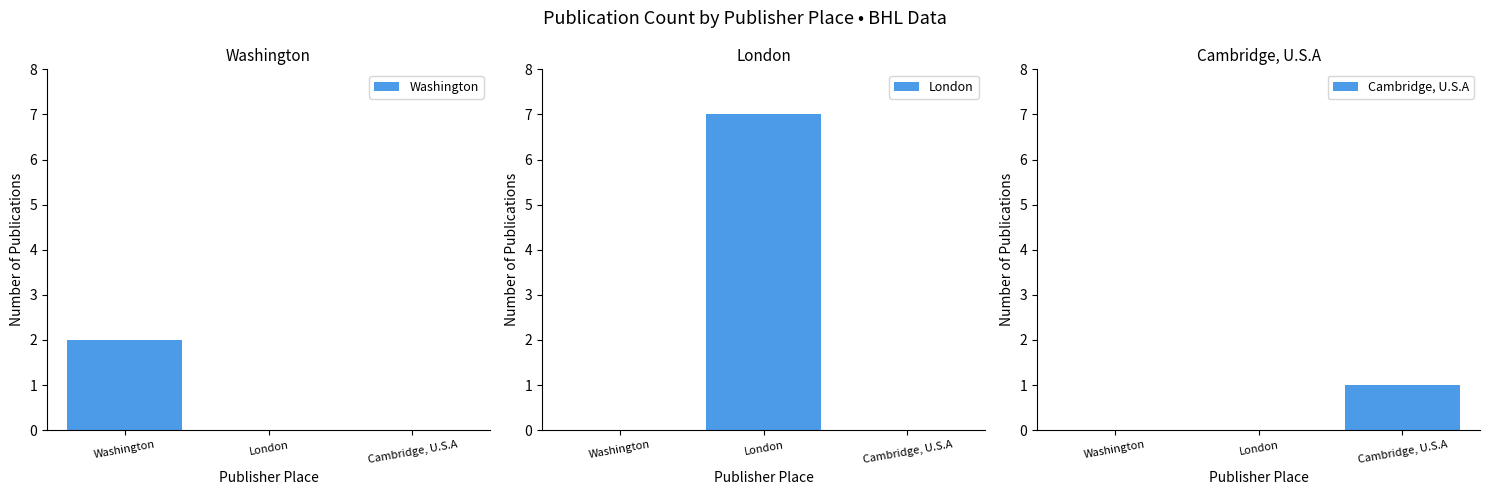

Rank the series by their average value, from lowest to highest.

Cambridge, U.S.A, Washington, London